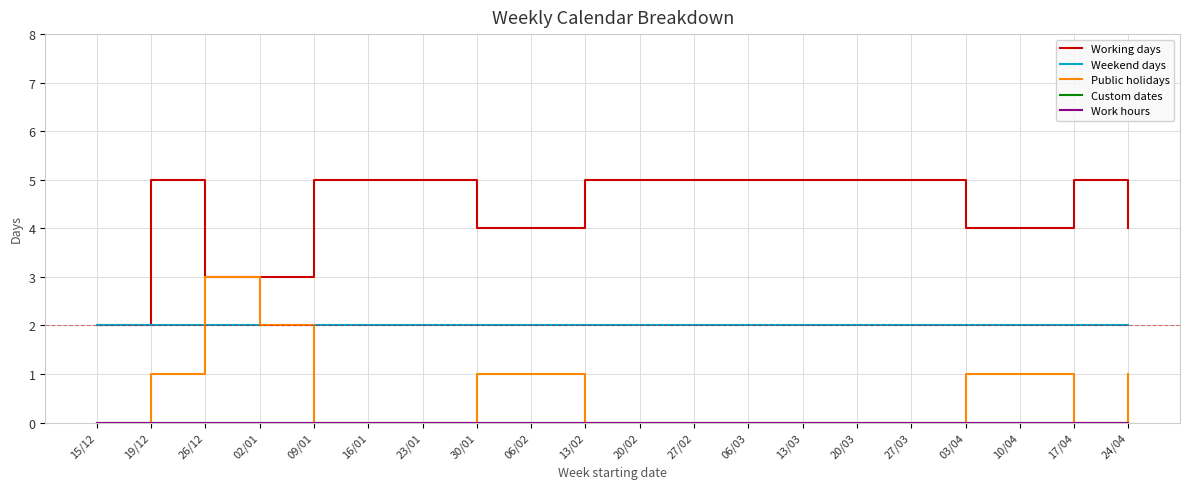

True or false: Work hours and Public holidays cross at least once.

False